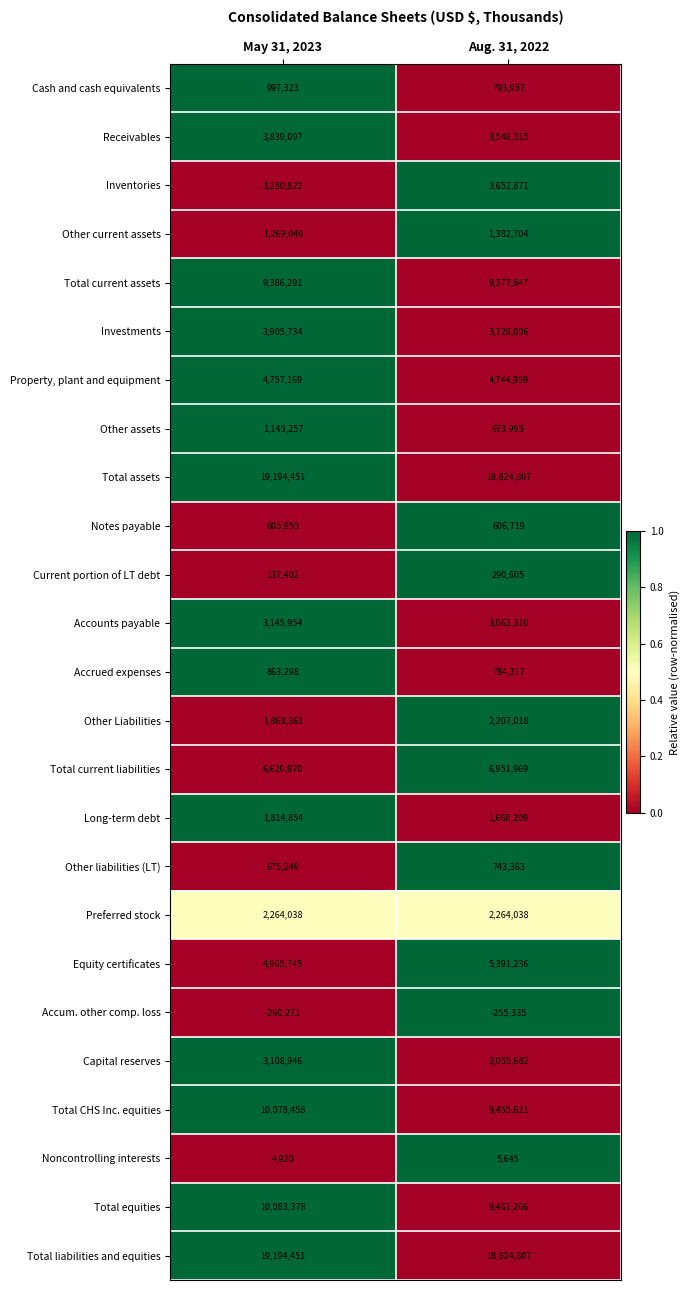

At which category is the sum across all series the highest?

May 31, 2023